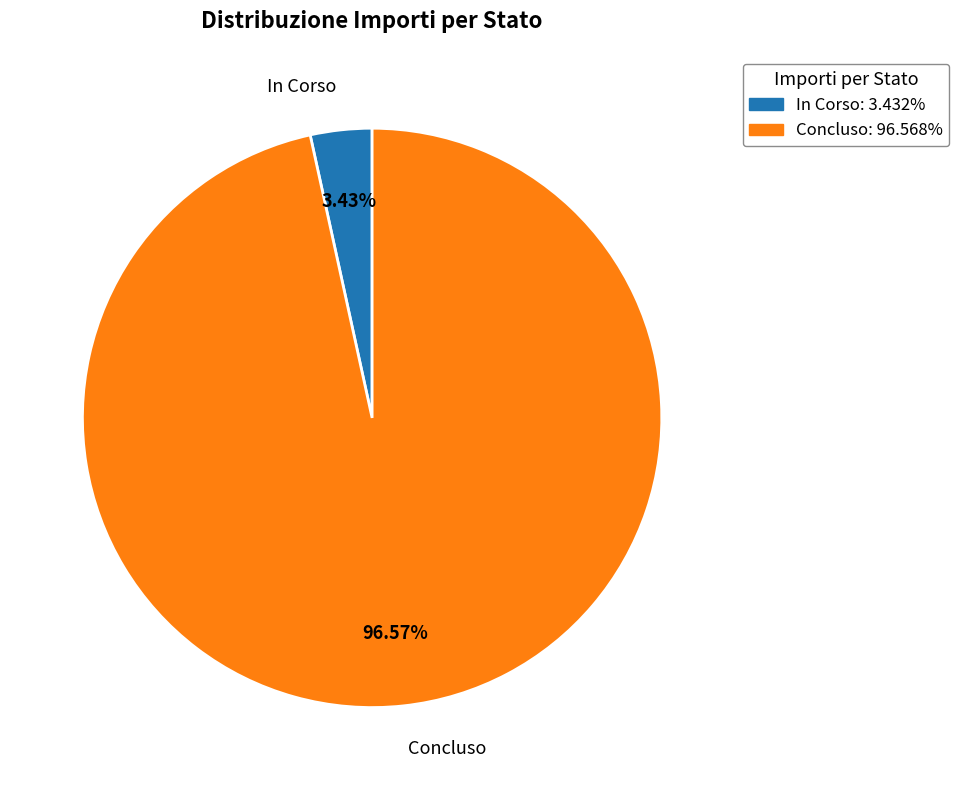

Does In Corso represent more than half of the total?

No